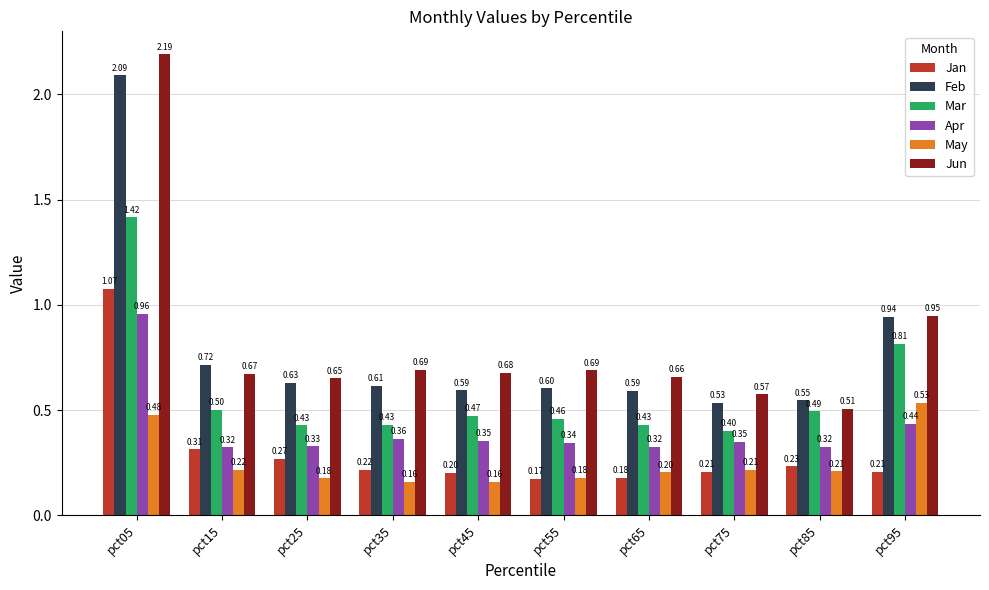

Rank the series at pct45 from highest to lowest value.

Jun, Feb, Mar, Apr, Jan, May